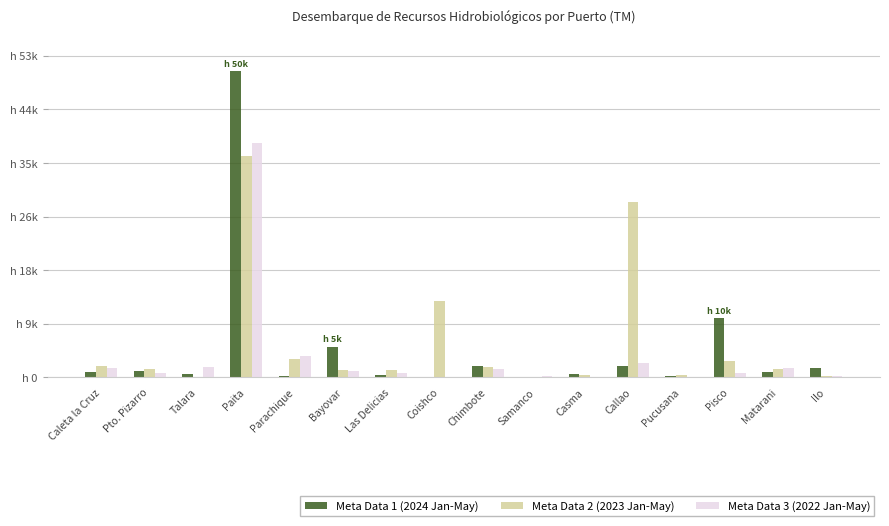

Rank the series by their maximum value, from lowest to highest.

Meta Data 2 (2023 Jan-May), Meta Data 3 (2022 Jan-May), Meta Data 1 (2024 Jan-May)